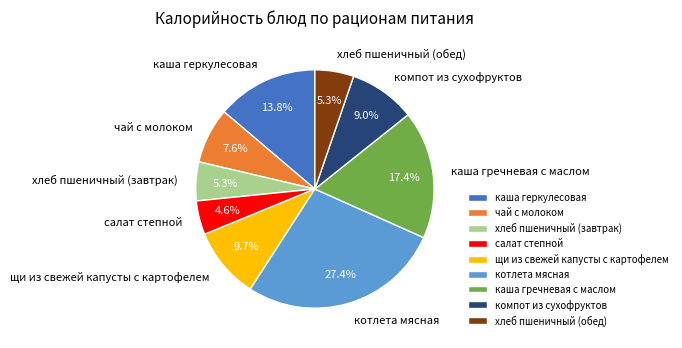

What portion of the pie excludes компот из сухофруктов?

91.0%